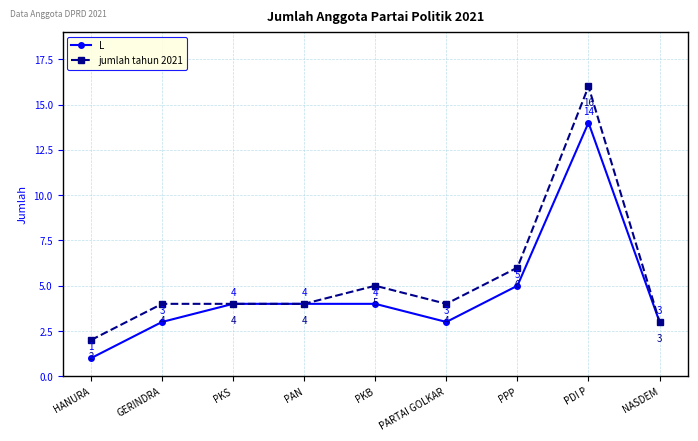

What is the difference between the jumlah tahun 2021 values at GERINDRA and PDI P?

12